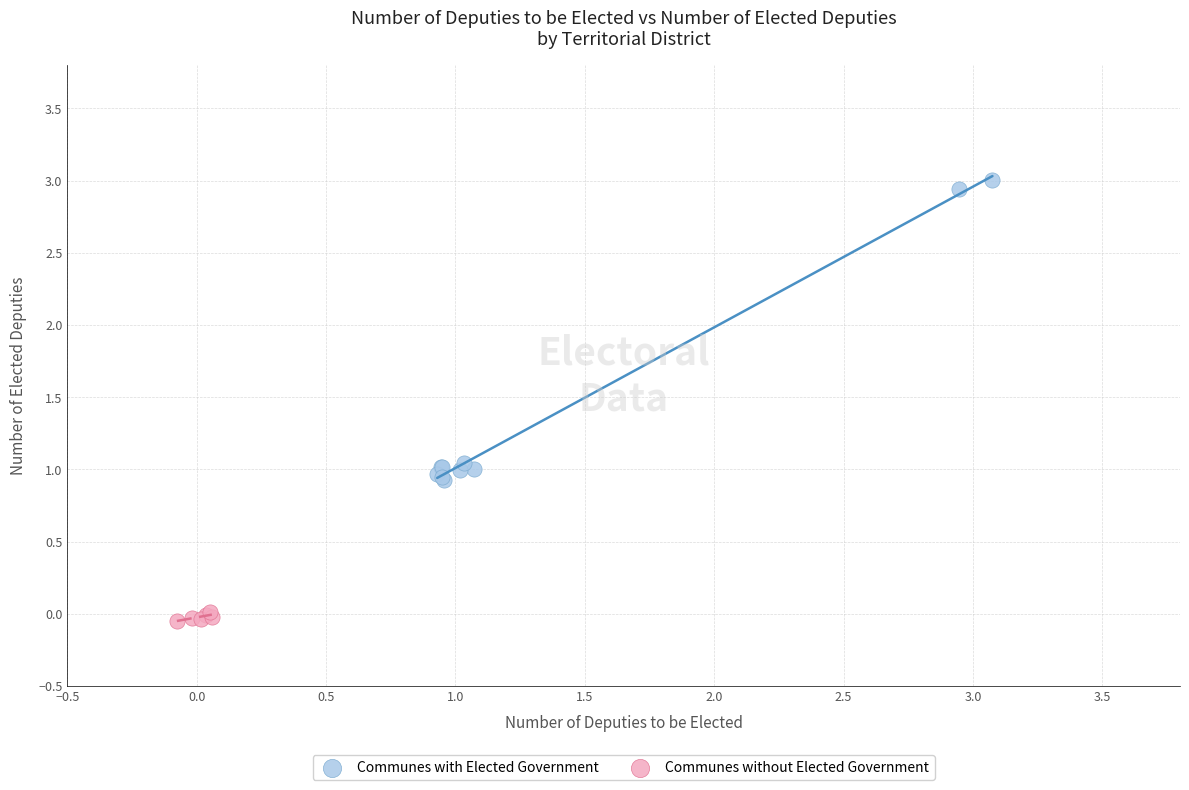

Which series contains the highest Y value?

Communes with Elected Government